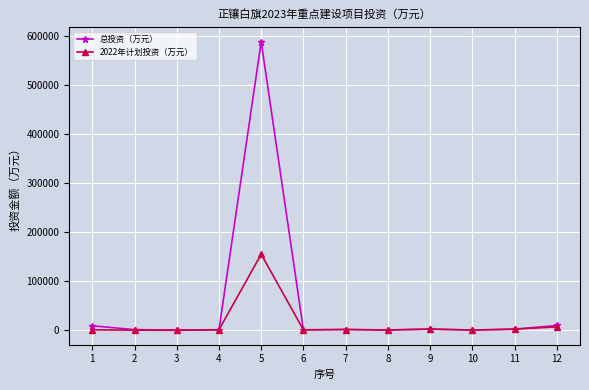

Rank the series by their maximum value, from lowest to highest.

2022年计划投资（万元）, 总投资（万元）